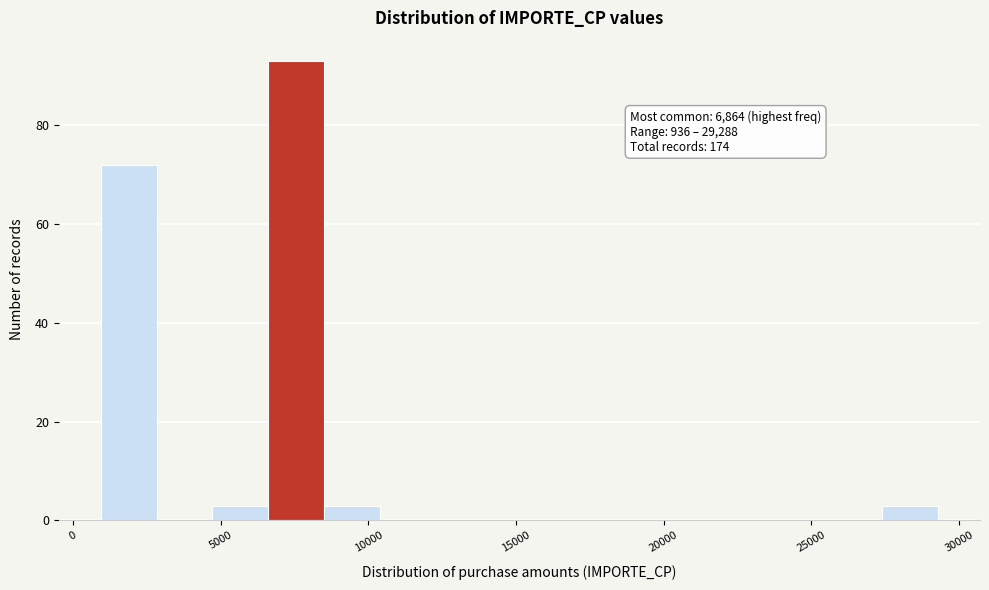

Read against the x-axis, roughly where is the centre of the tallest bar?

7500